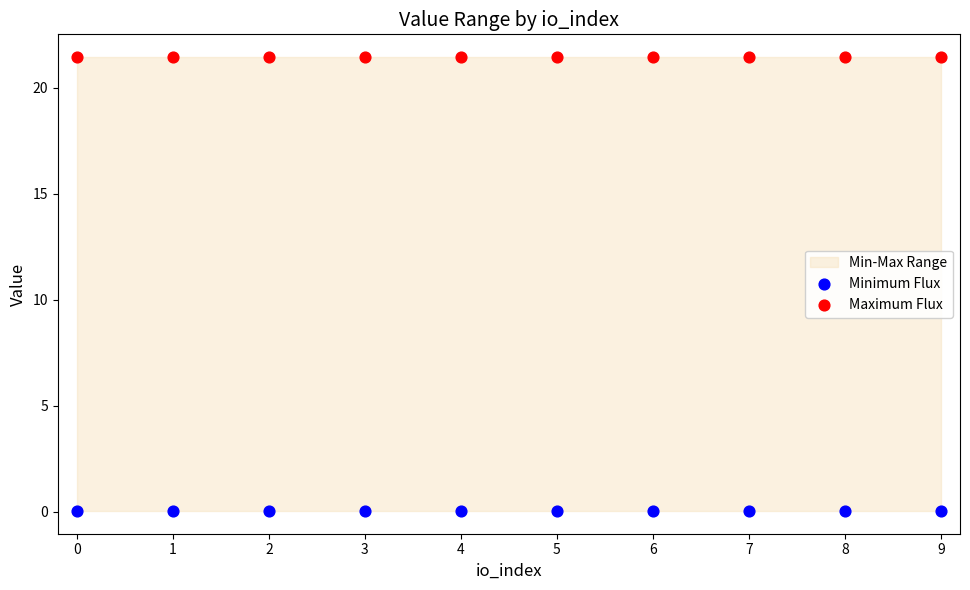

Which series reaches the minimum Y coordinate?

Minimum Flux